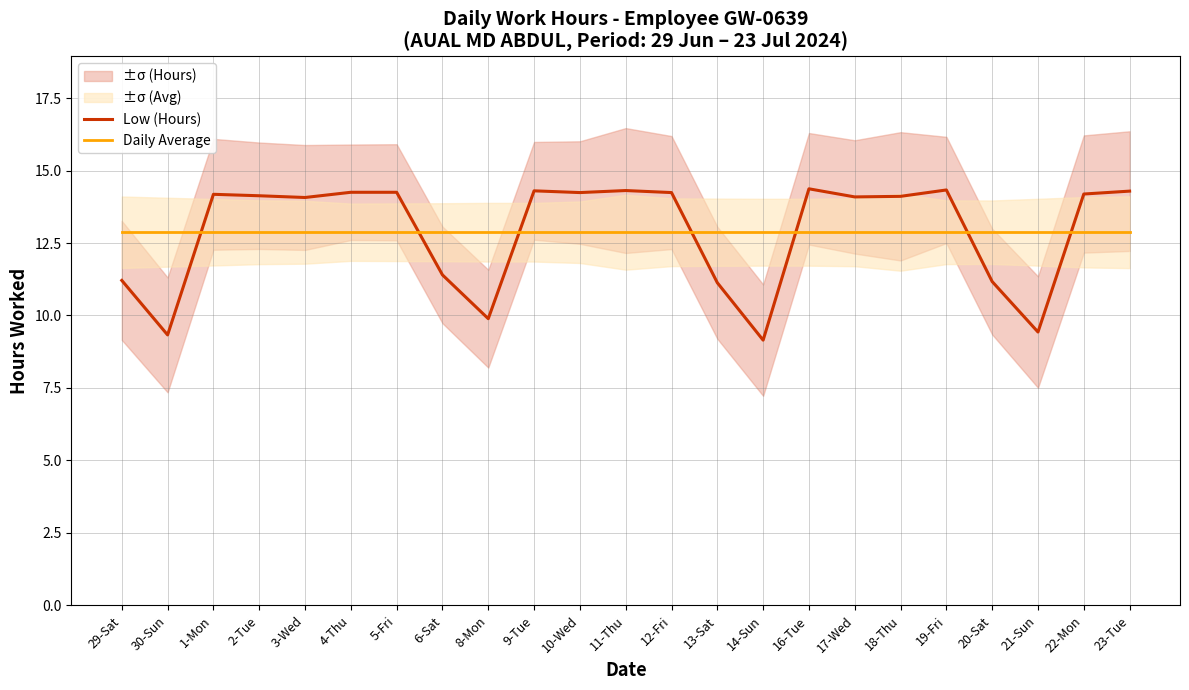

Which series has the largest range (max minus min)?

Low (Hours)